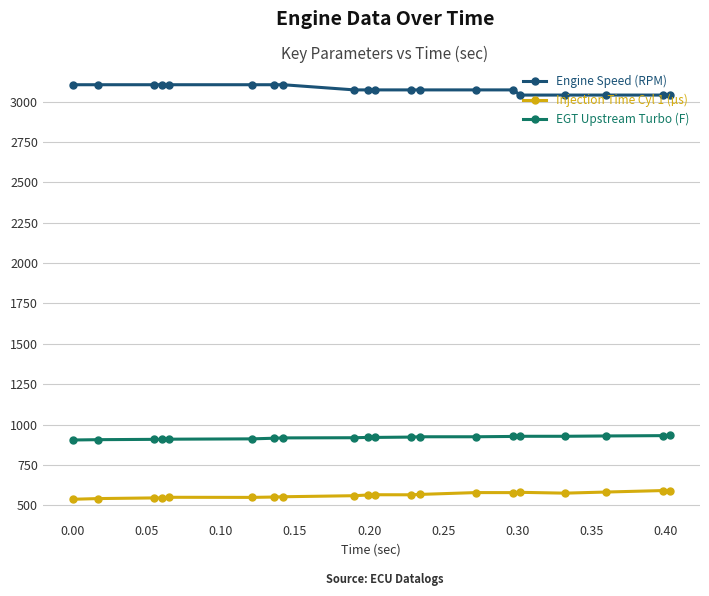

List the series in order of their peak value, lowest first.

Injection Time Cyl 1 (µs), EGT Upstream Turbo (F), Engine Speed (RPM)